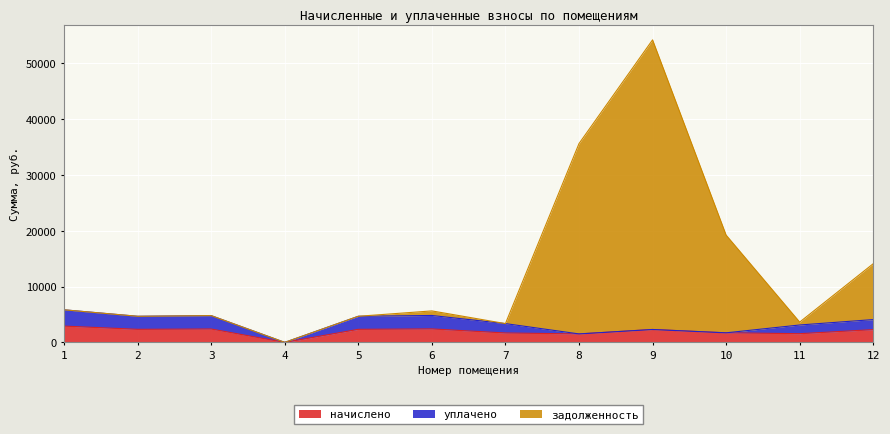

Between 5 and 10, which series saw the biggest shift?

задолженность